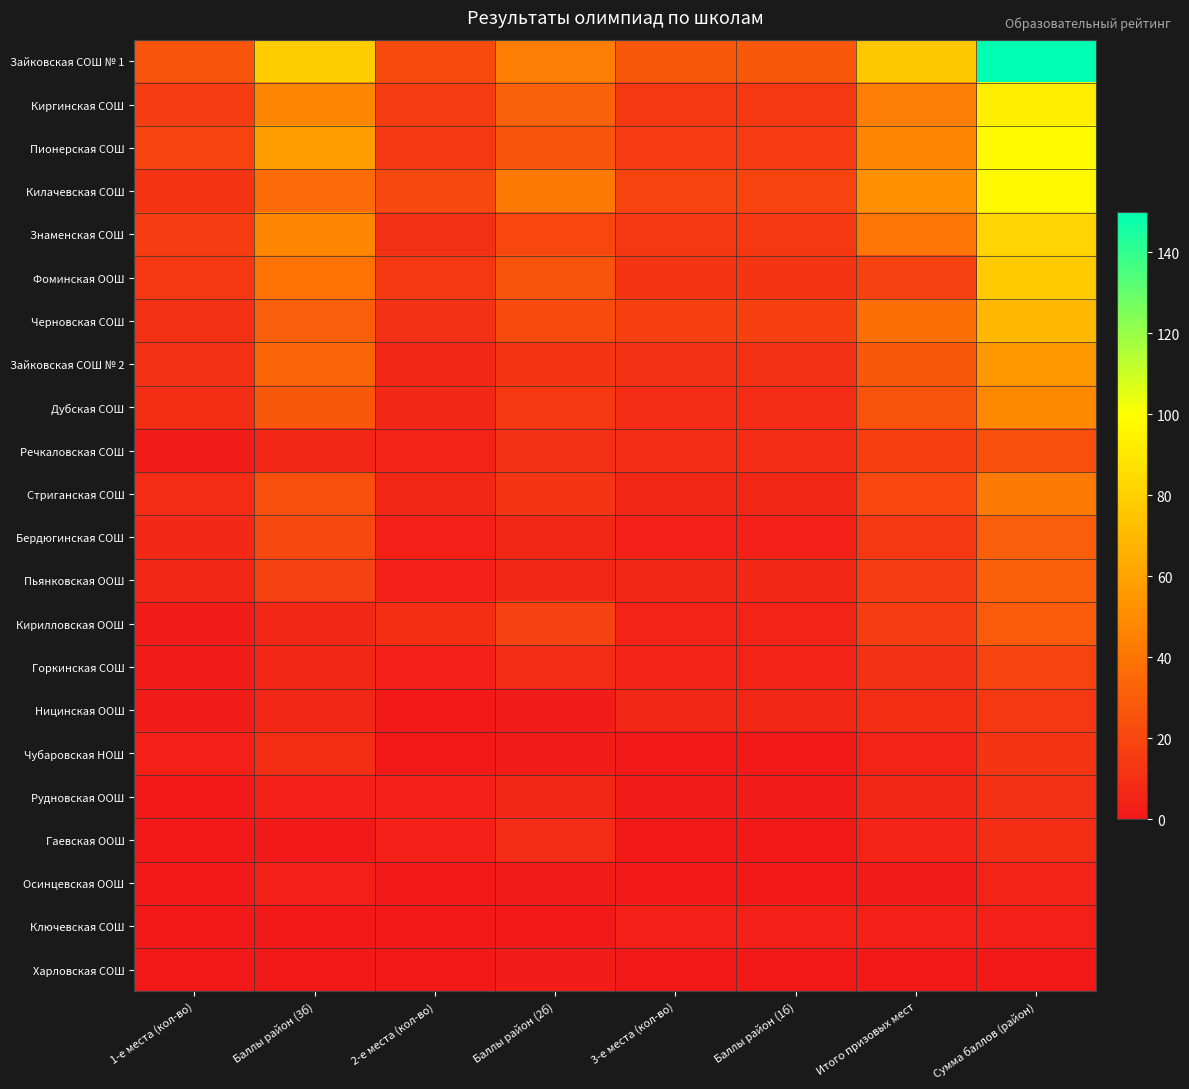

Which series has the largest range (max minus min)?

Зайковская СОШ № 1